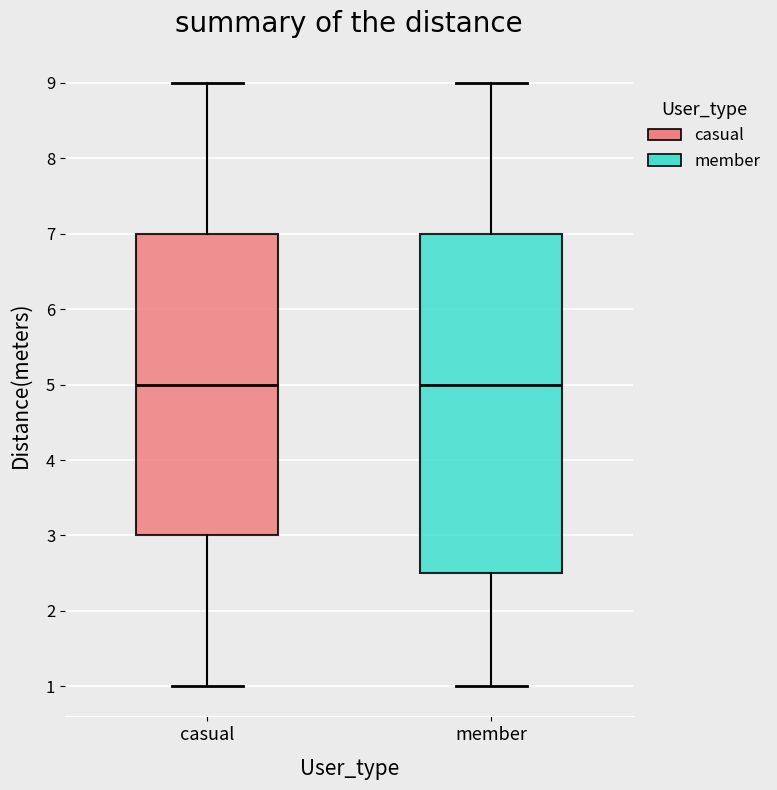

Reading left to right, read every box against the y-axis: the position of its median line, the range the box covers, and the ends of its whiskers. The values are not printed on the chart, so give them approximately, as read against the axis.

casual: median 5.0, box 3.0 to 7.0, whiskers 1.0 to 9.0
member: median 5.0, box 2.5 to 7.0, whiskers 1.0 to 9.0